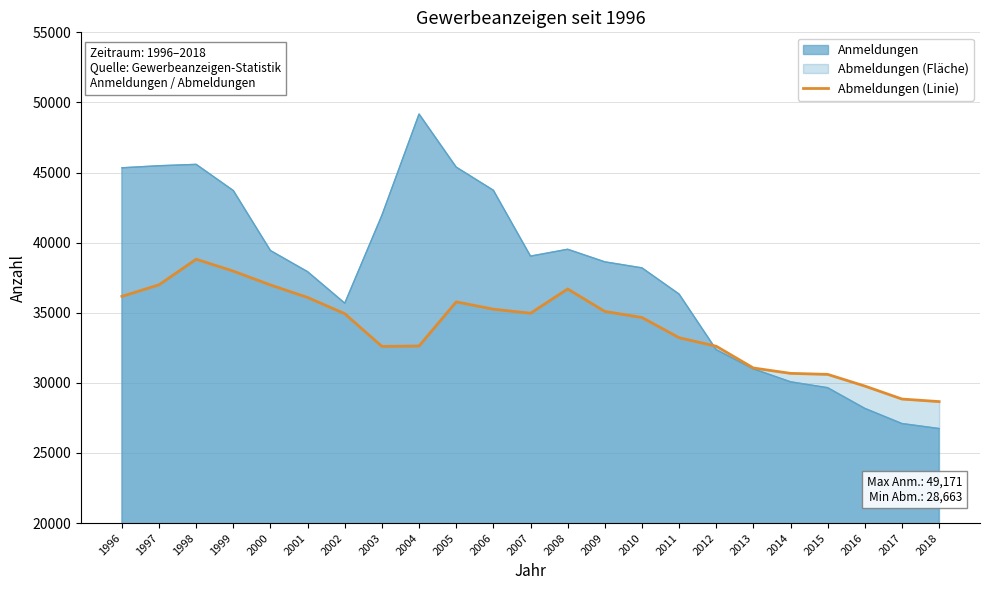

What is the difference between the maximum and second lowest values?

9974